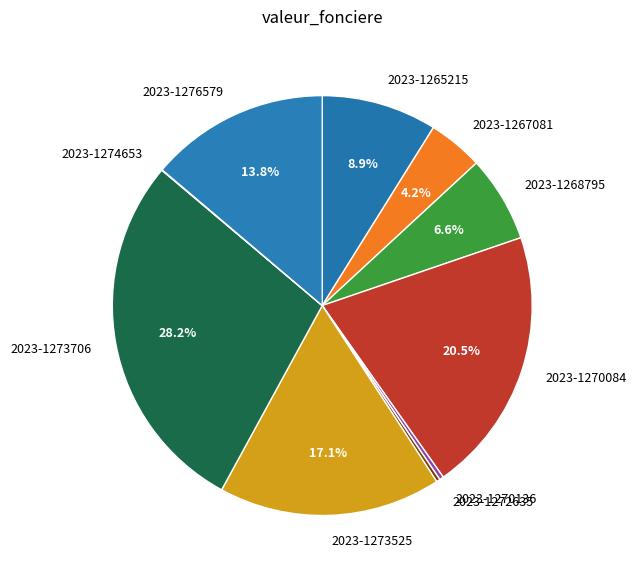

Between 2023-1273525 and 2023-1270136, which is larger?

2023-1273525